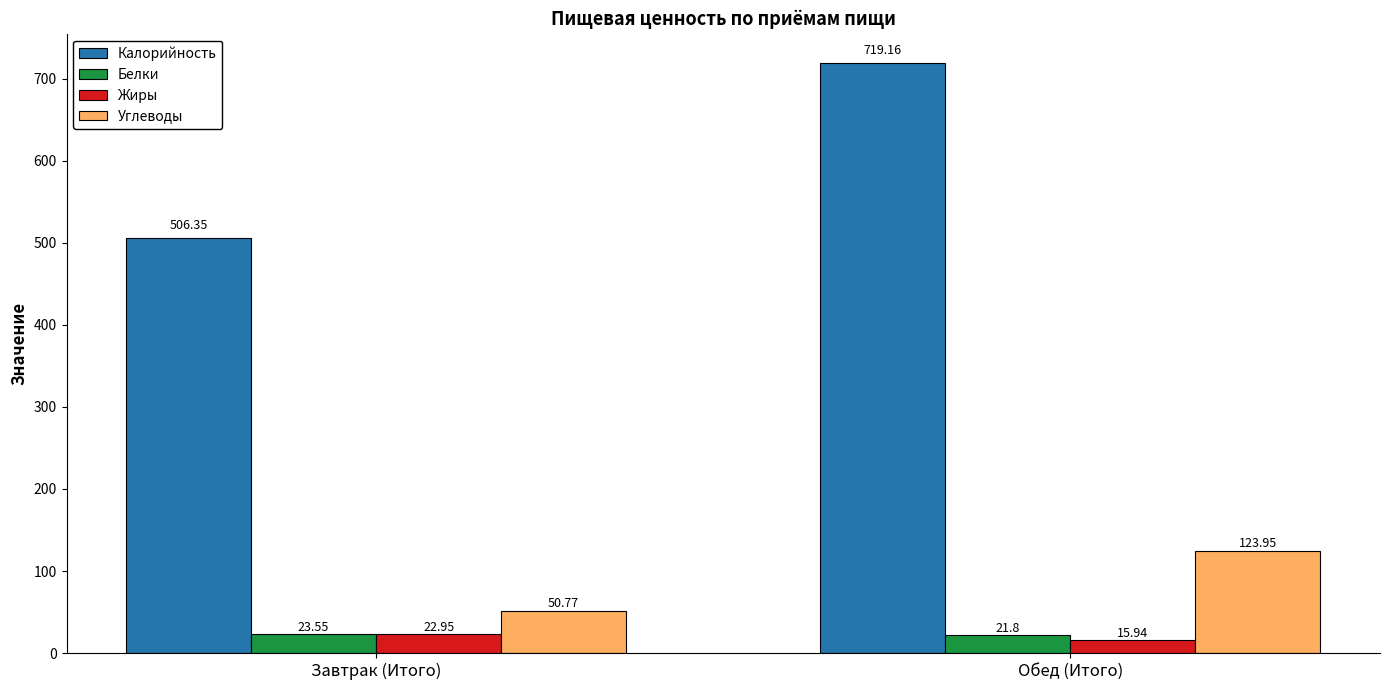

What is the difference between the highest and lowest values at Обед (Итого)?

703.2